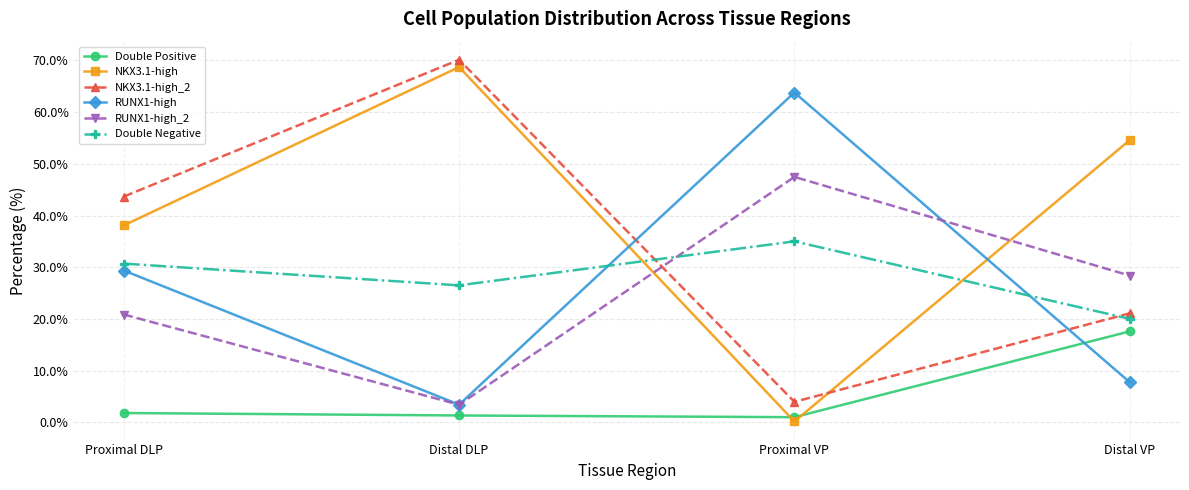

Which series has the widest spread of values?

NKX3.1-high